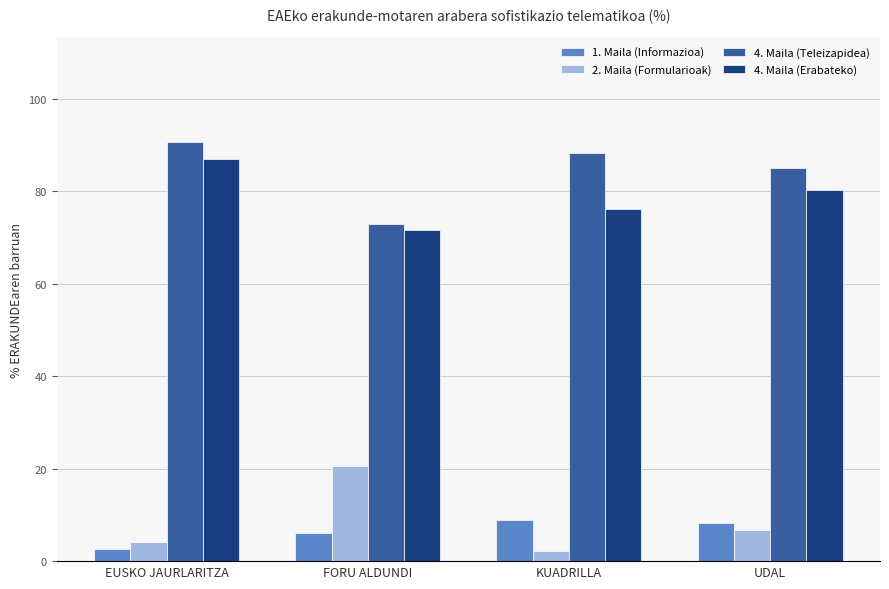

True or false: 1. Maila (Informazioa) has a value of 8.2 at UDAL.

True